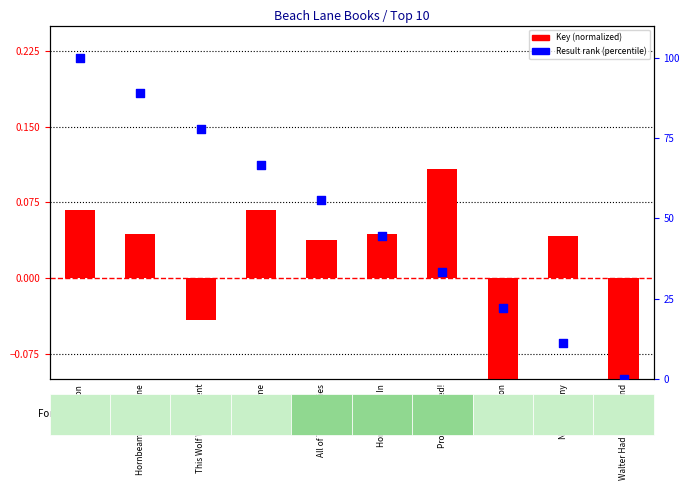

What are all the series names shown in the legend?

Key (normalized), Result rank (percentile)